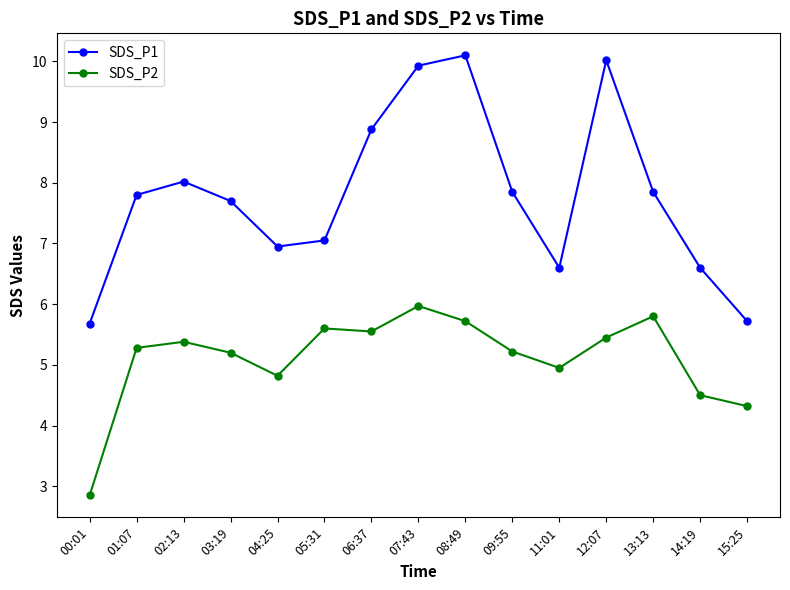

Is the value of SDS_P2 at 06:37 greater than the value of SDS_P1 at 08:49?

No